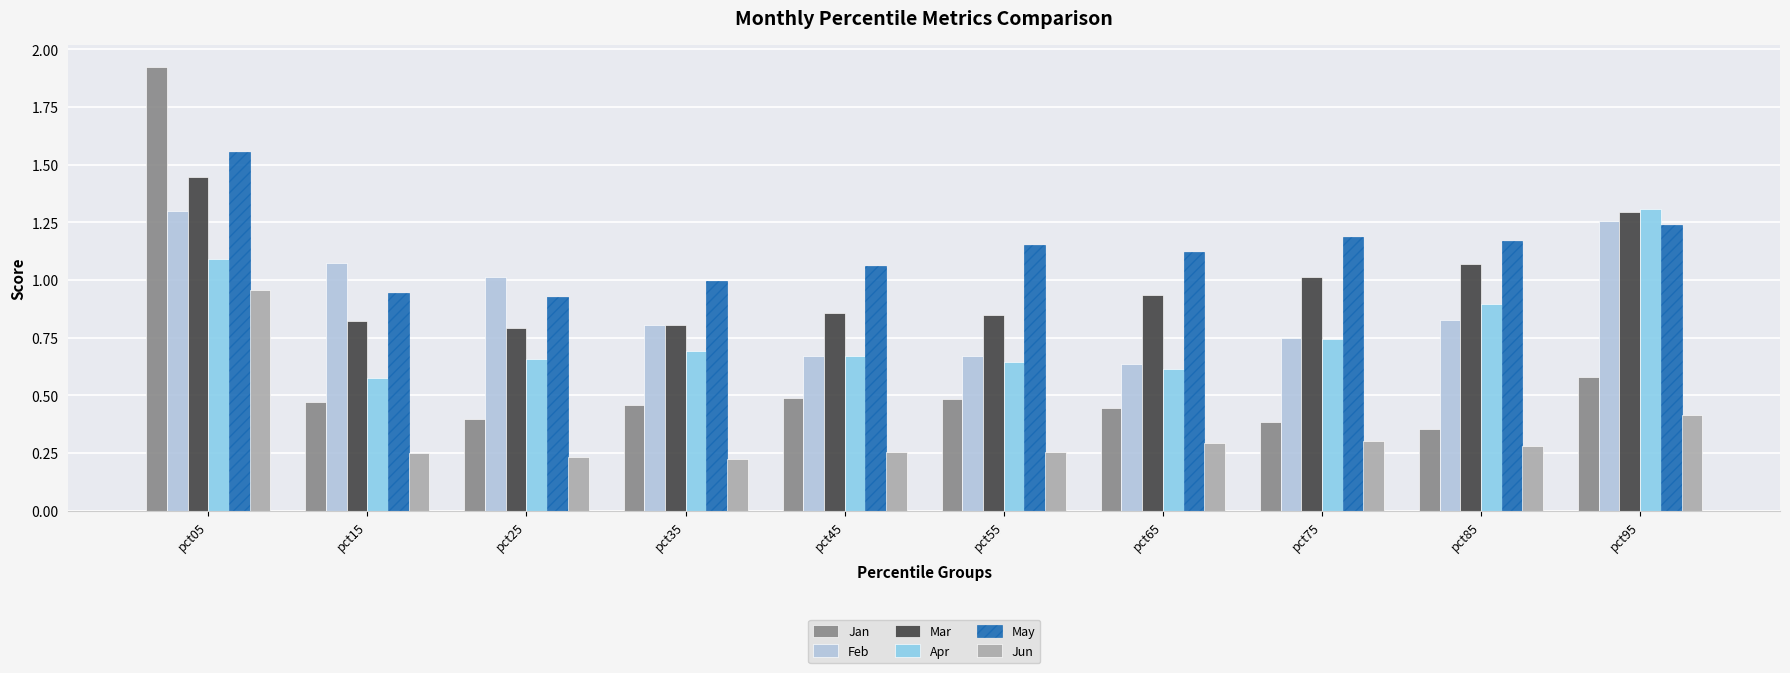

Which series has the largest range (max minus min)?

Jan